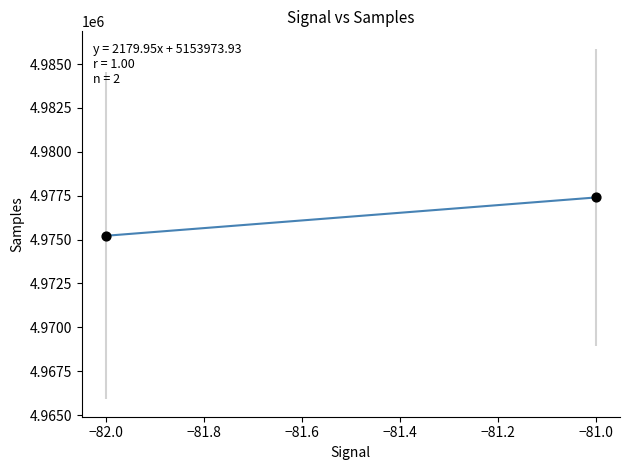

What is the range of X values (max minus min)?

1.0